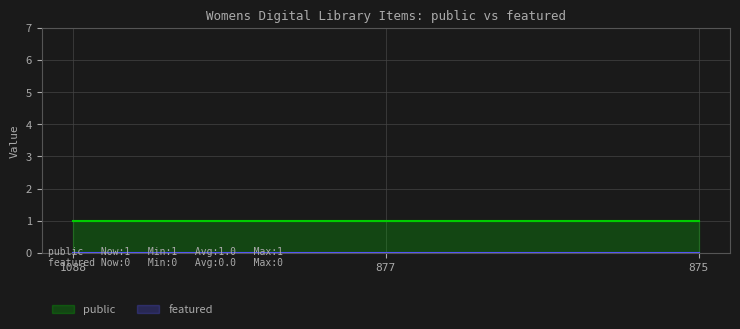

How many data points does each series have?

3